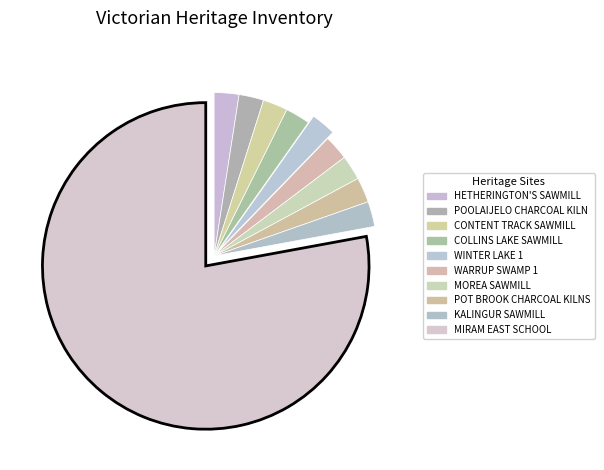

To the nearest percent, what is the average slice percentage?

10%